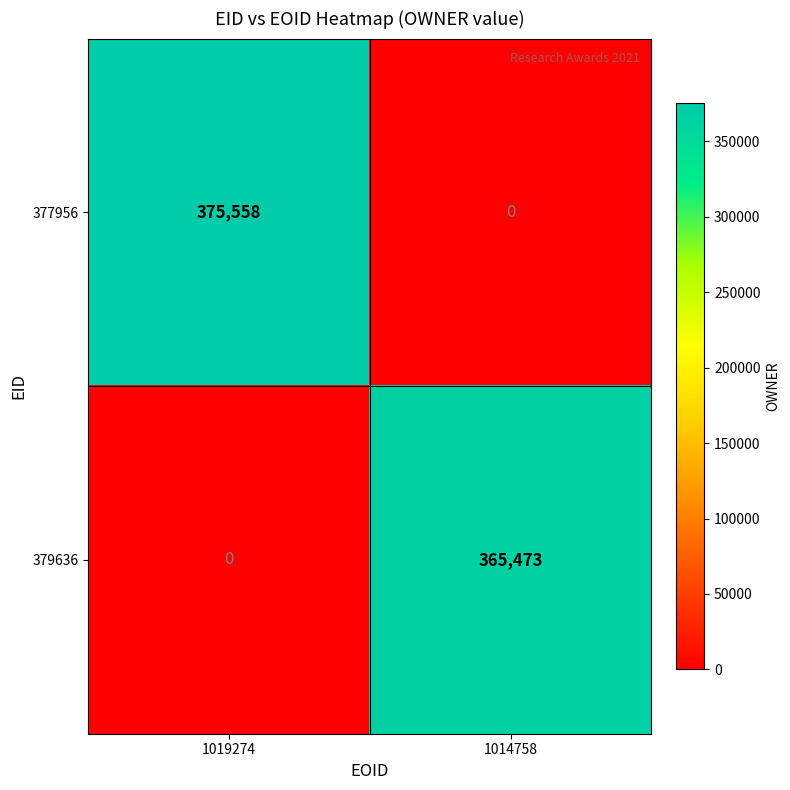

How many categories are shown in the chart?

2